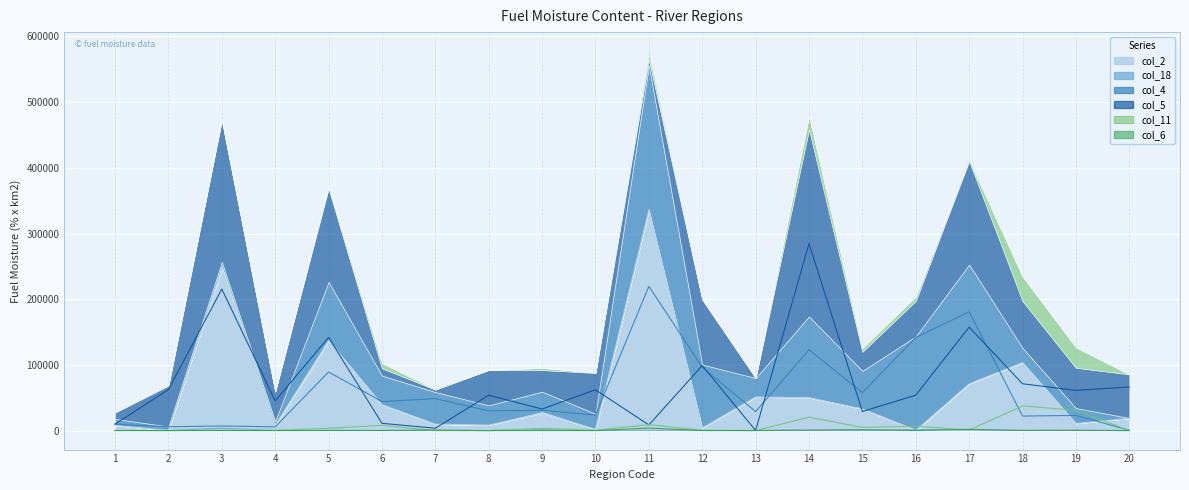

The col_4 series shows 44228.0 at 6. True or false?

True